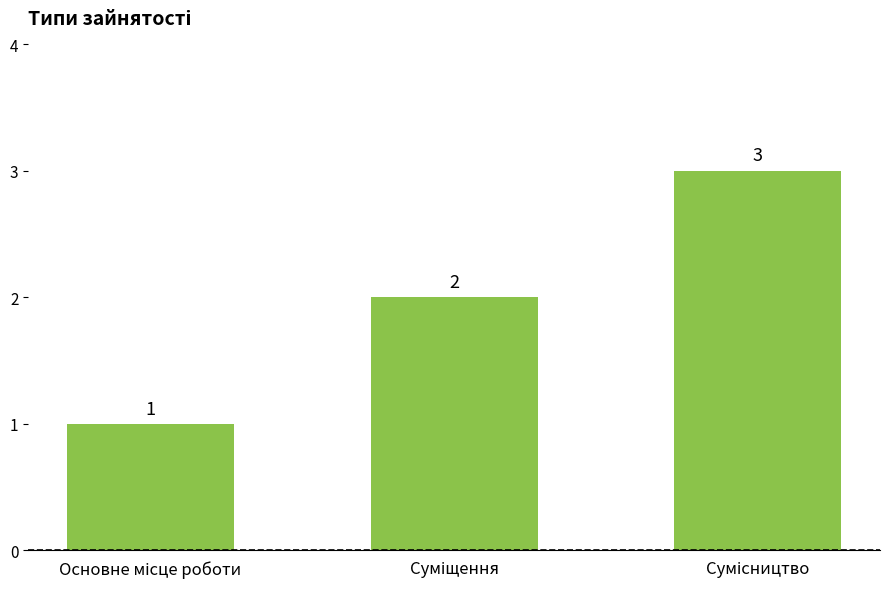

What is the sum of all values?

6